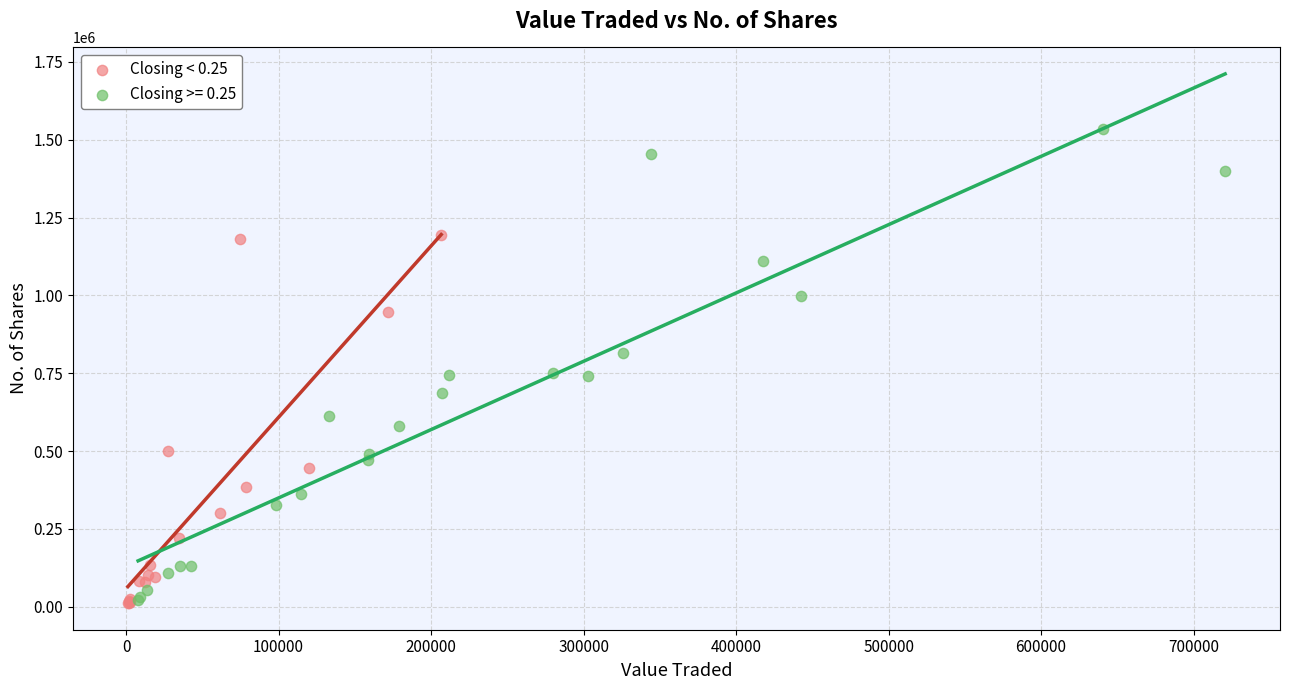

Which series contains the highest Y value?

Closing >= 0.25